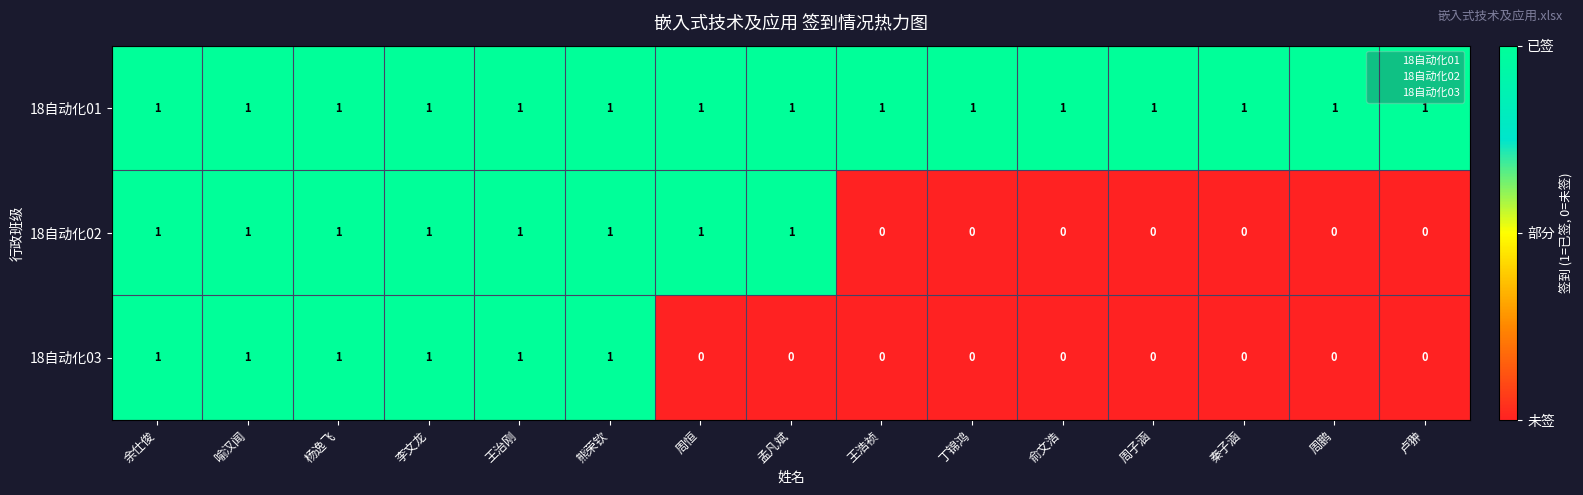

At how many categories does at least one series exceed 0?

15